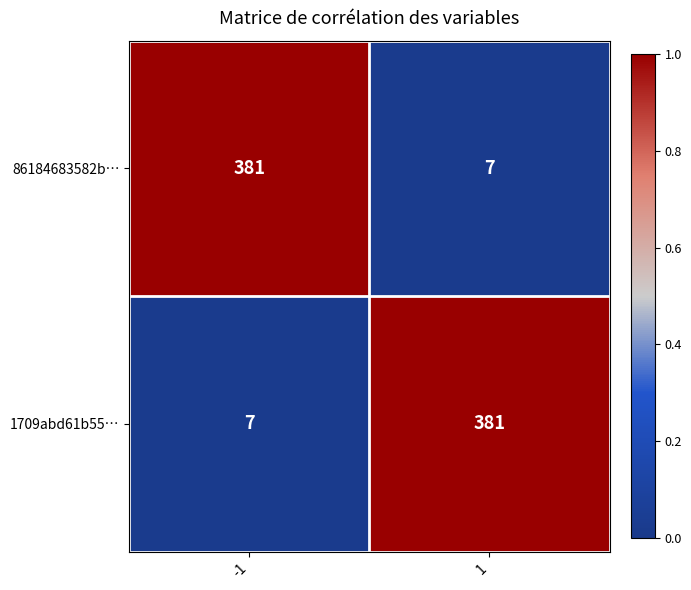

Reading right to left, what are all the values shown in this chart?

86184683582b…: 7	381
1709abd61b55…: 381	7